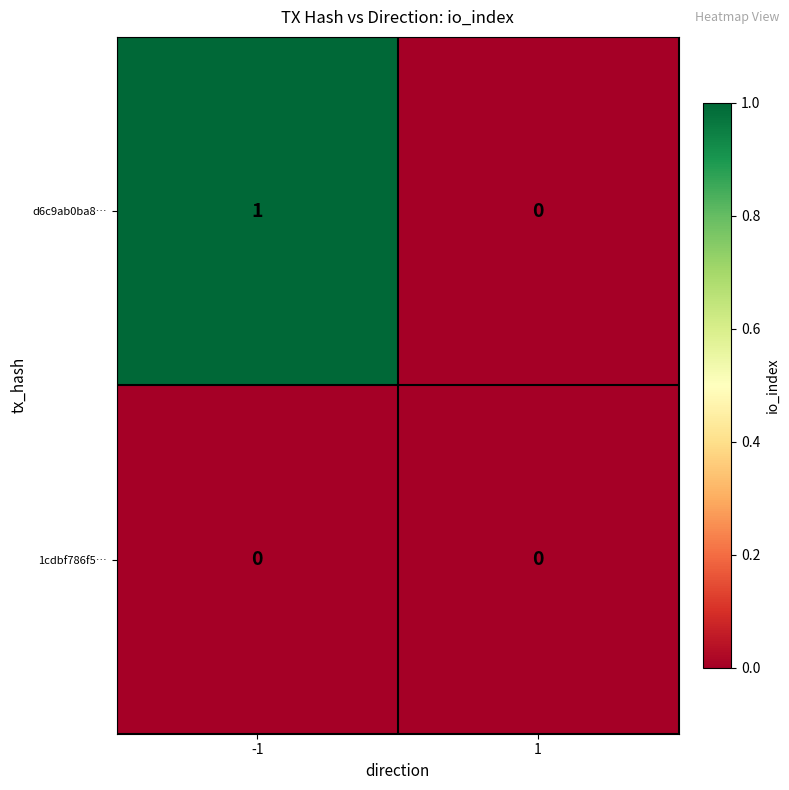

Which series has the largest total across all categories?

d6c9ab0ba8…